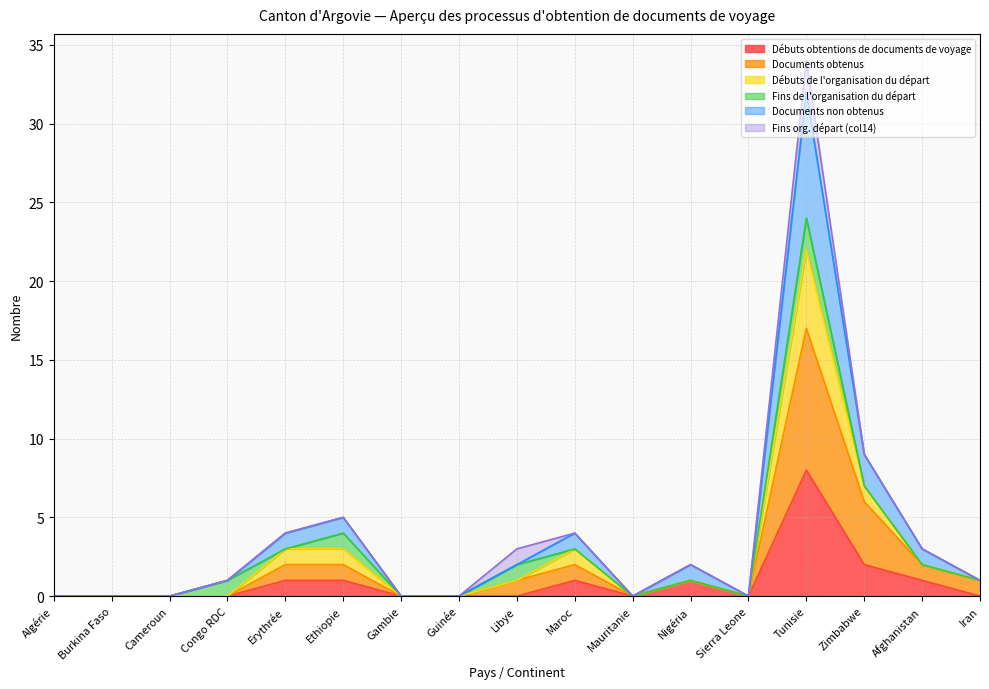

How many positive values does the Débuts obtentions de documents de voyage series have?

7